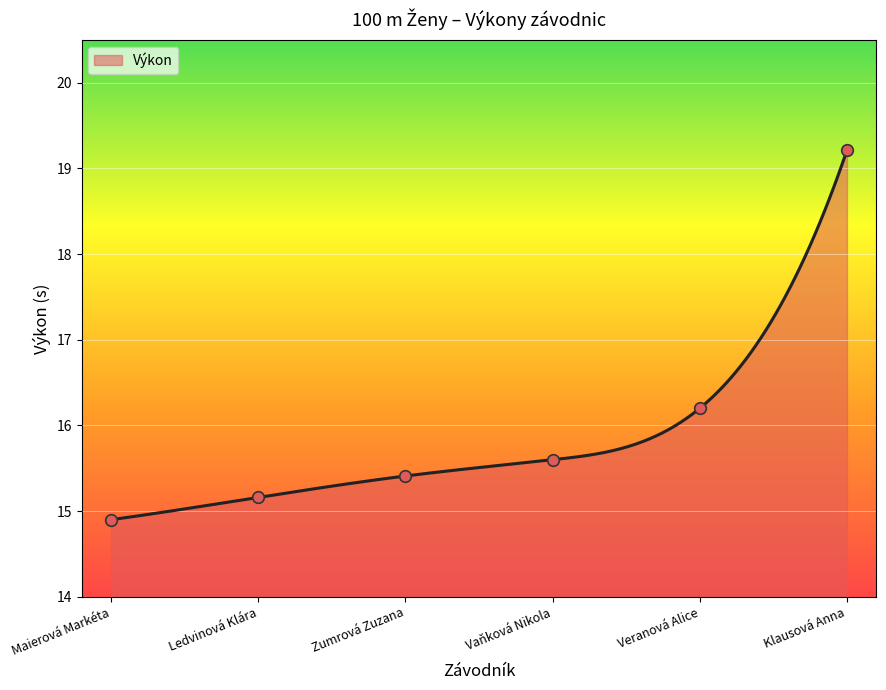

What is the change in value from Maierová Markéta to Veranová Alice?

+1.3